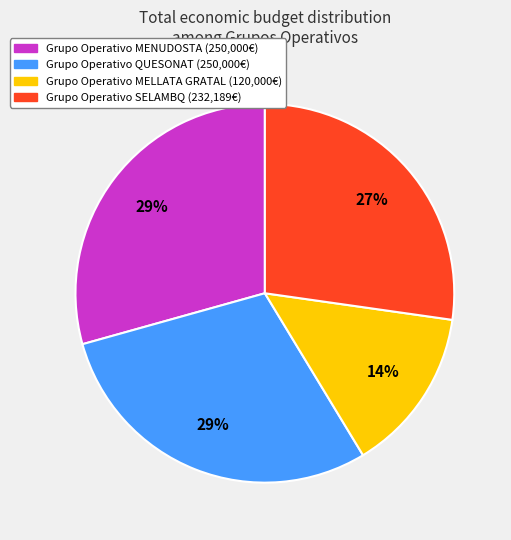

Which category has the smallest portion of the pie?

Grupo Operativo MELLATA GRATAL